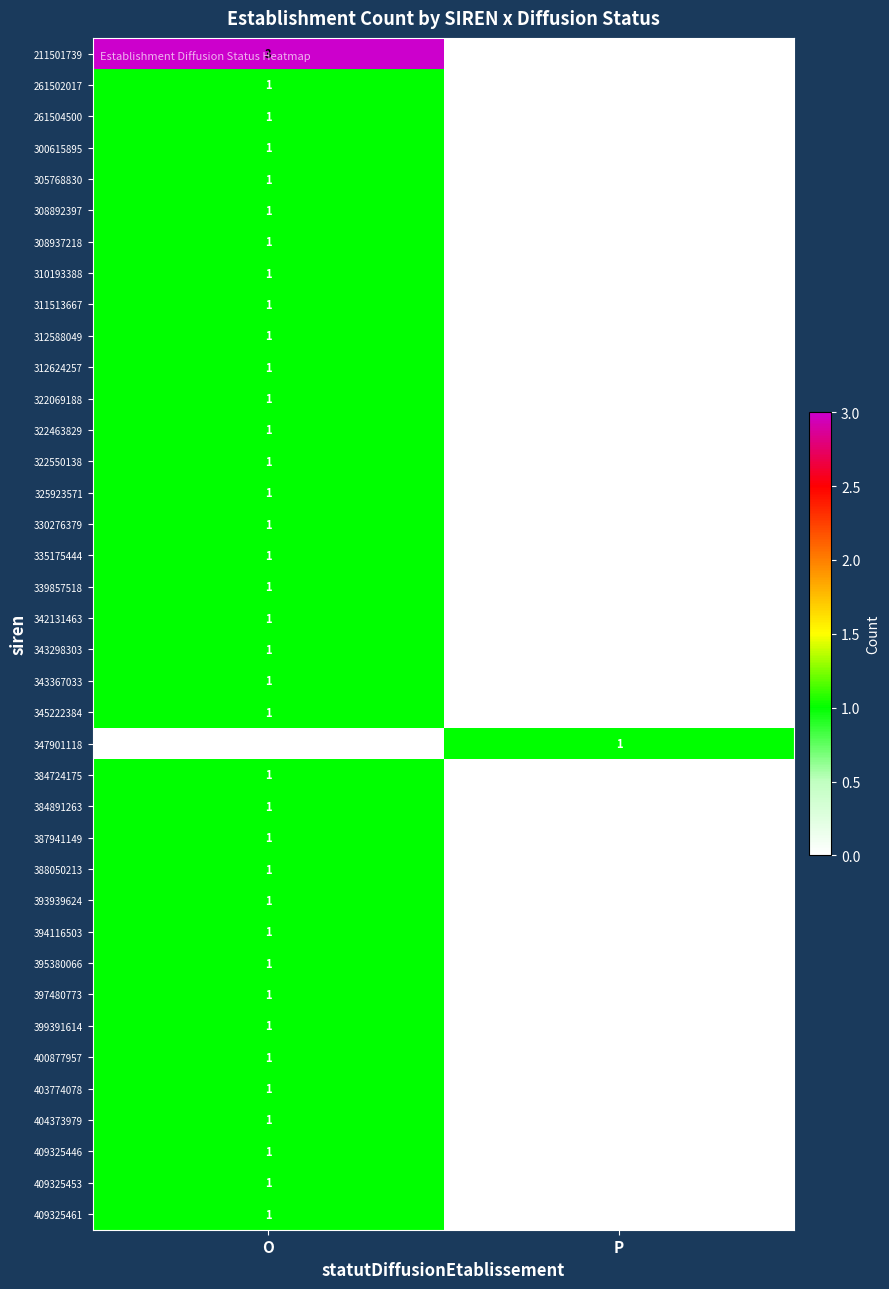

Which category has the lowest value across all series?

P